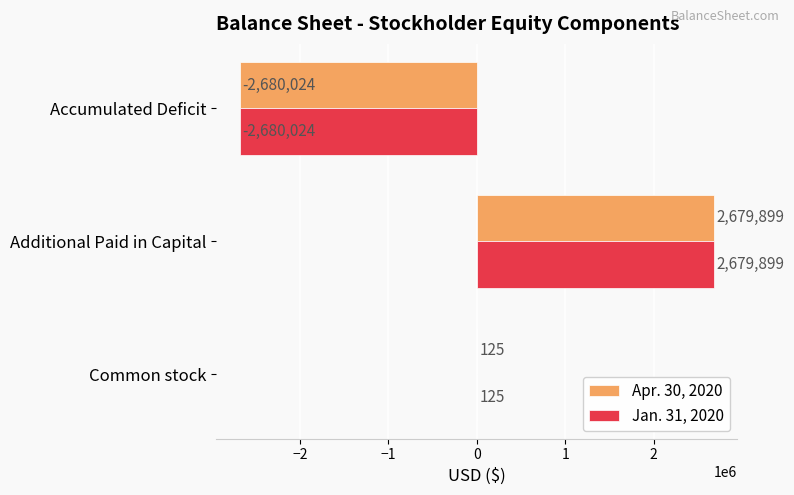

True or false: Apr. 30, 2020 has a value of -2680024 at Accumulated Deficit.

True